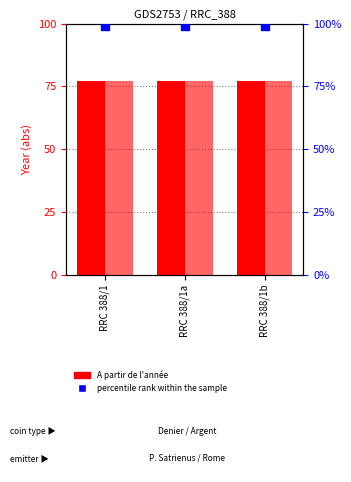

Which series reaches the maximum Y coordinate?

percentile rank within the sample